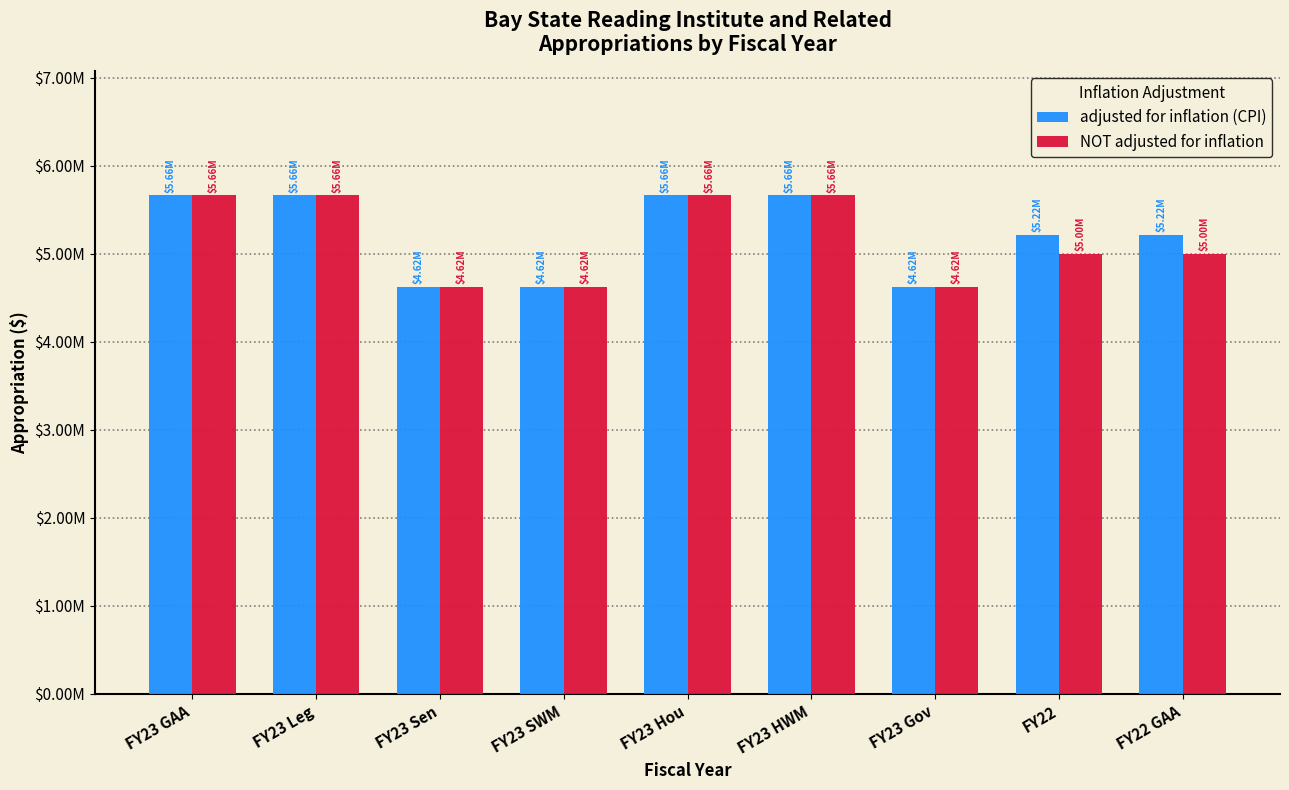

What are all the series names shown in the legend?

adjusted for inflation (CPI), NOT adjusted for inflation